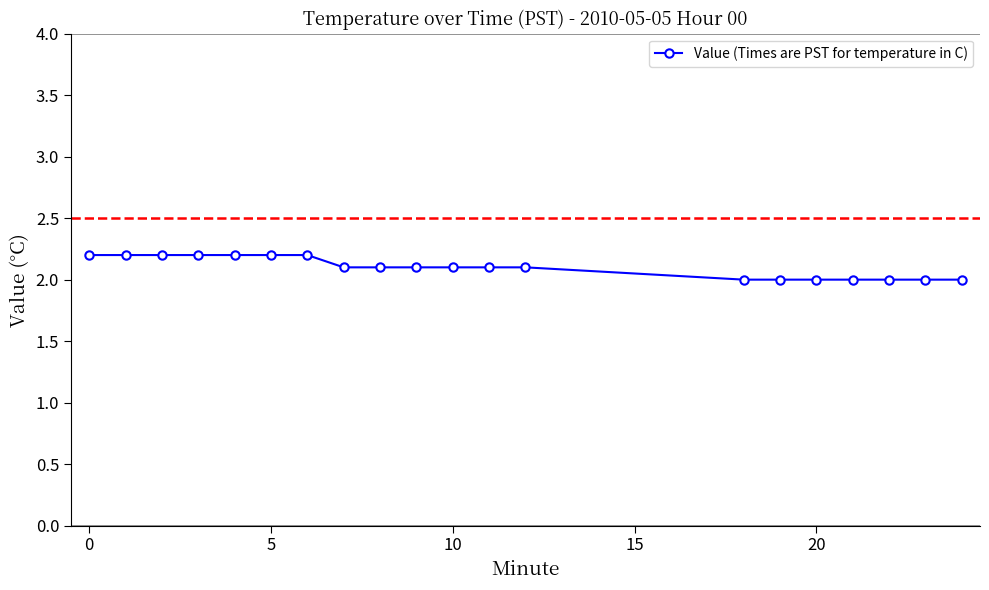

What is the smallest value displayed?

2.0